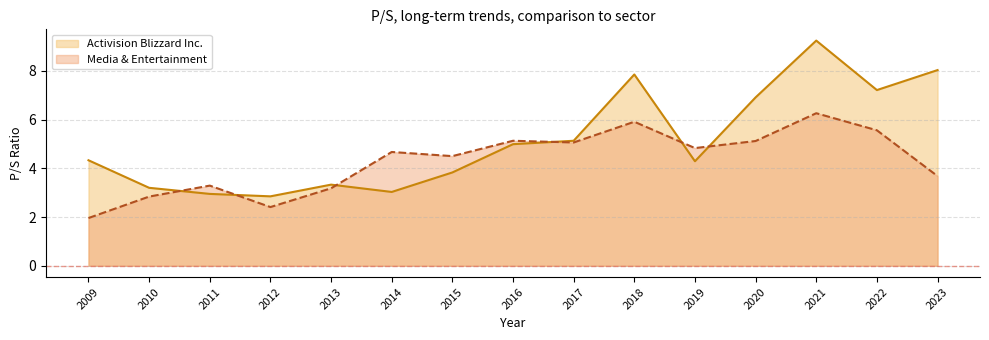

What is the minimum value shown in the chart?

2.0